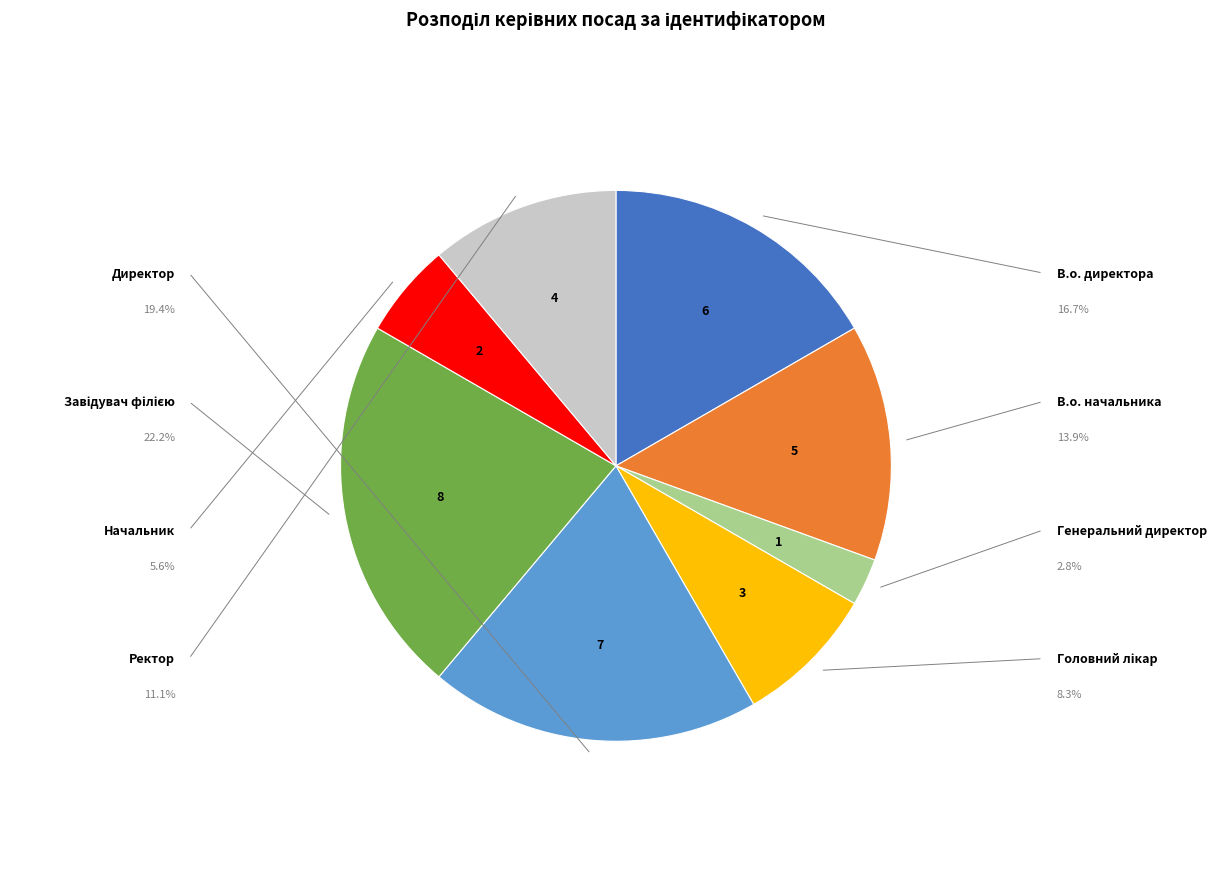

Does any single category account for the majority?

No